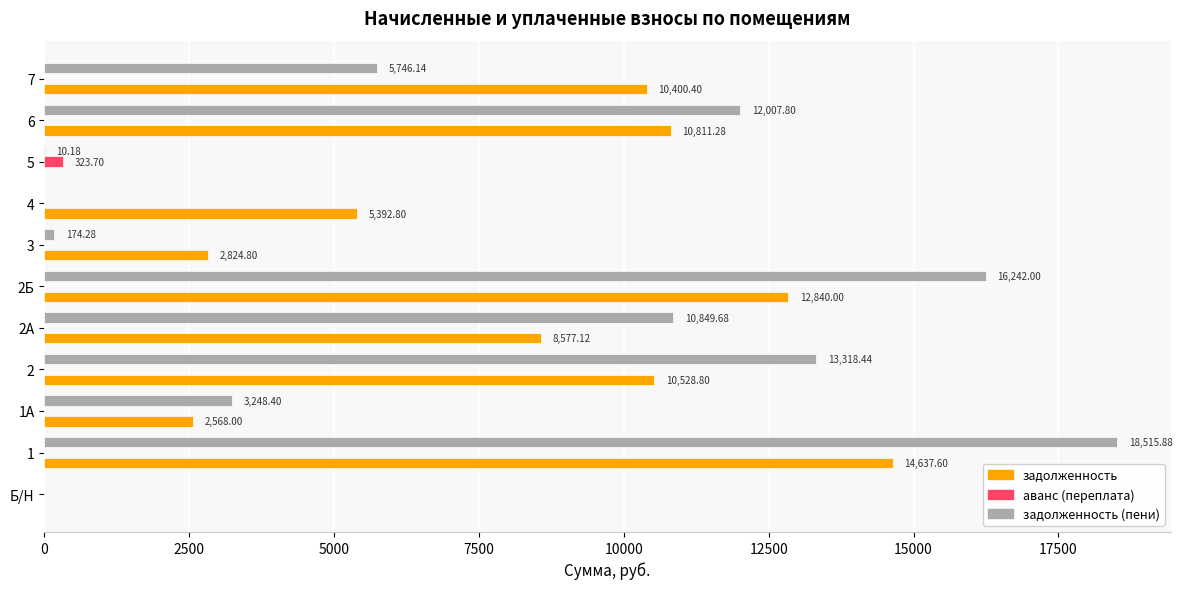

What is the sum of all аванс (переплата) values?

323.7